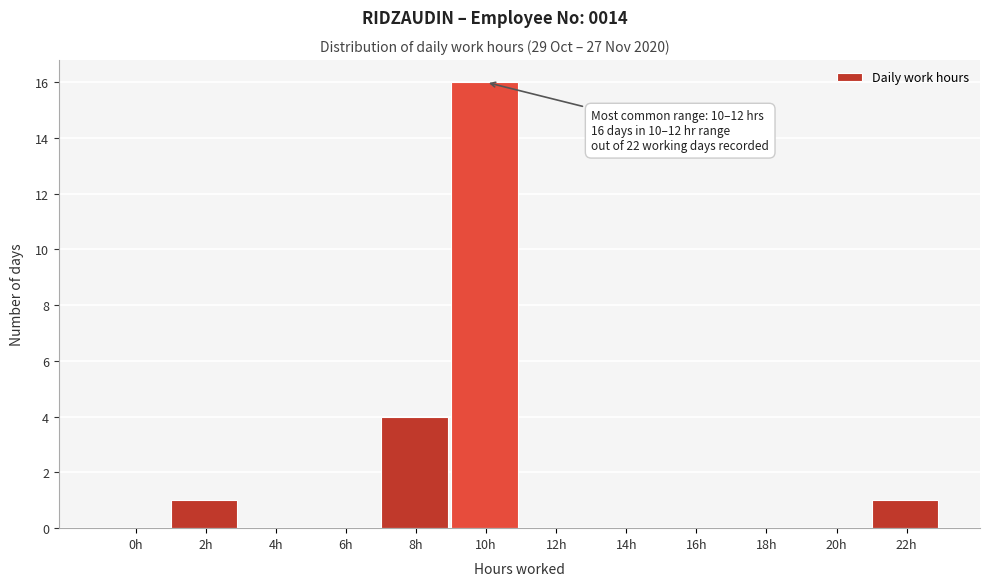

Reading left to right, transcribe all the data shown in this chart.

0h=0	2h=1	4h=0	6h=0	8h=4	10h=16	12h=0	14h=0	16h=0	18h=0	20h=0	22h=1